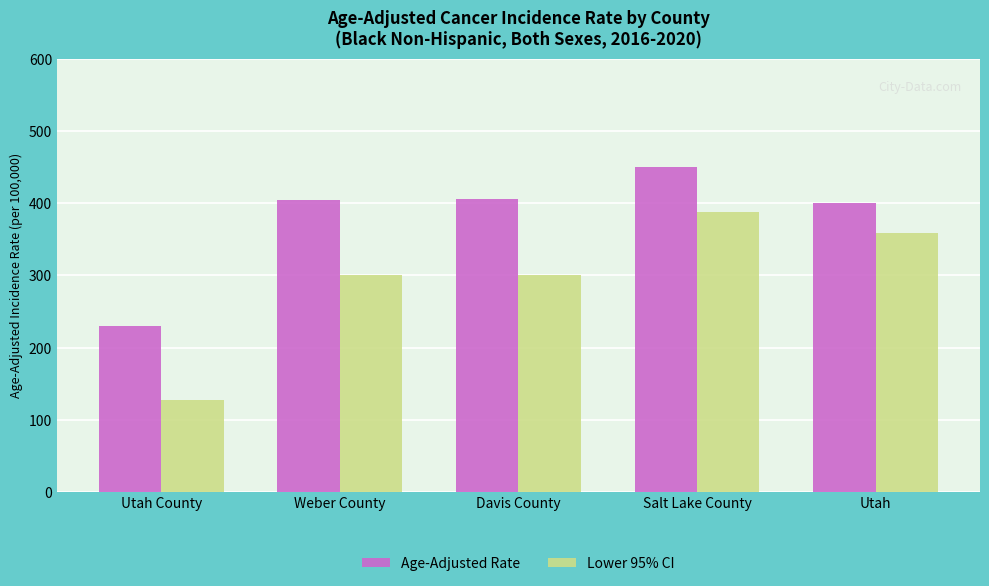

What is the total value across all series at Salt Lake County?

837.9